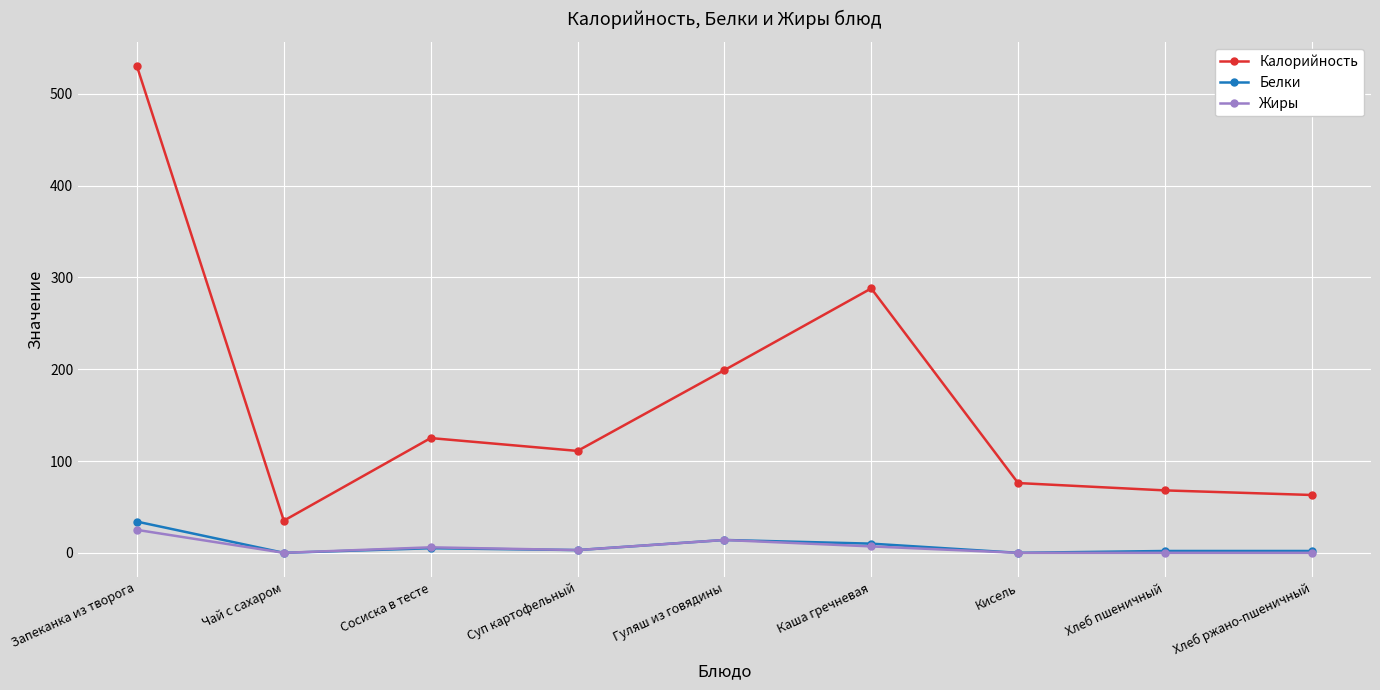

Is it true that Калорийность equals 35 at Чай с сахаром?

True